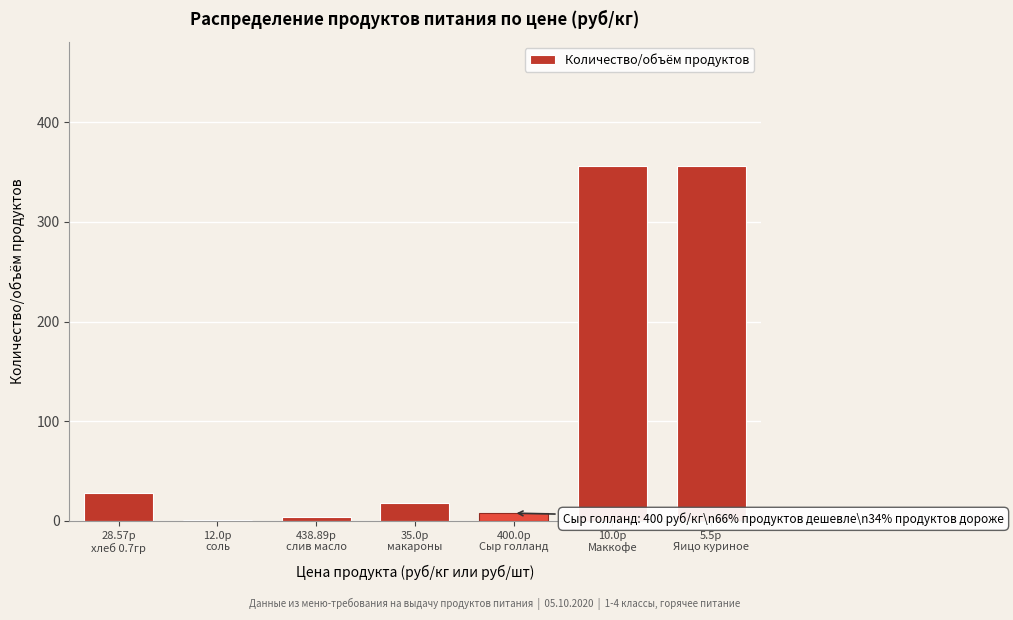

What is the maximum value shown in the chart?

356.0